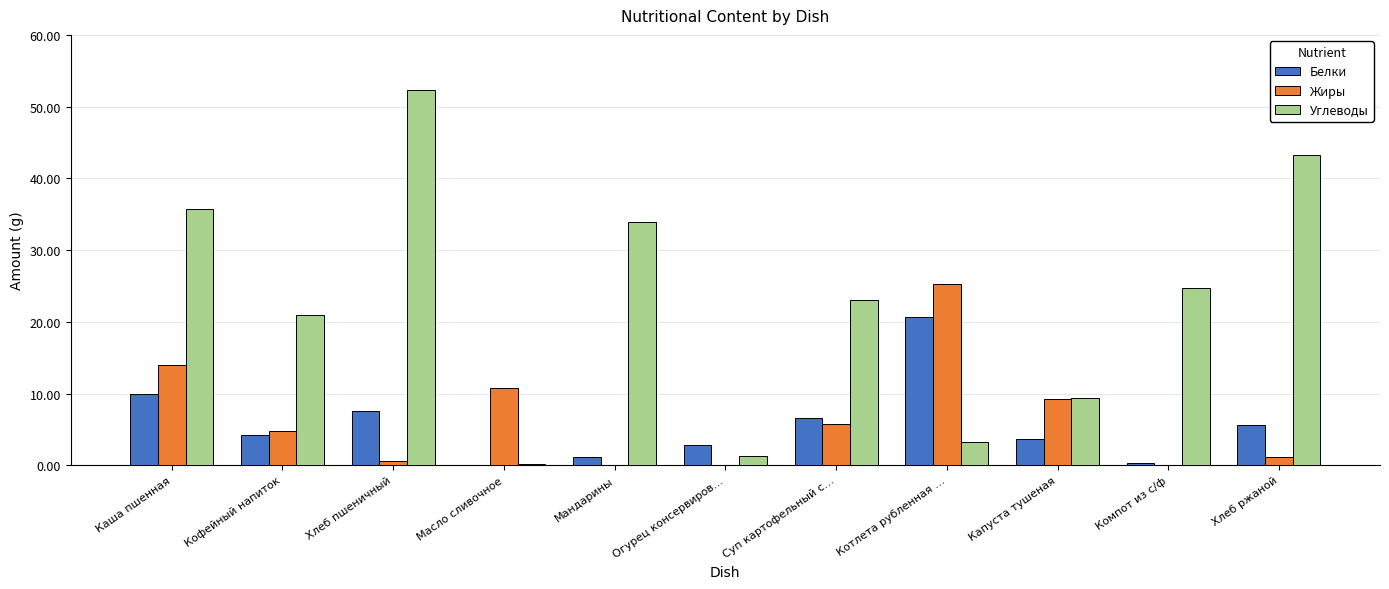

Is it true that Углеводы equals 61.0 at Хлеб ржаной?

False